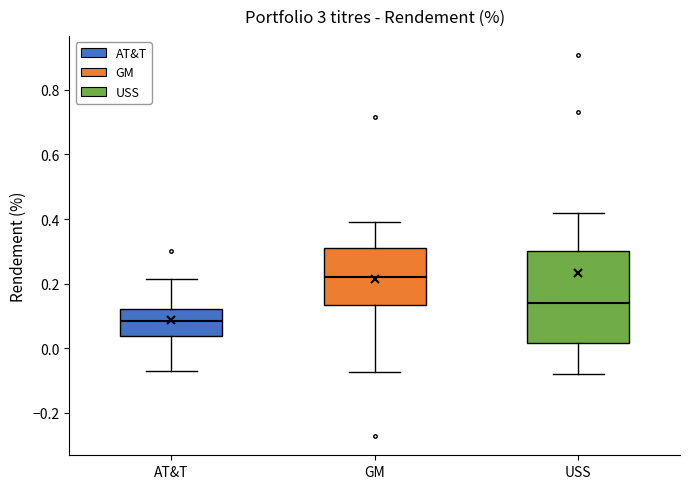

Where is the upper edge of the box for AT&T on the y-axis? The values are not printed on the chart, so give them approximately, as read against the axis.

0.12